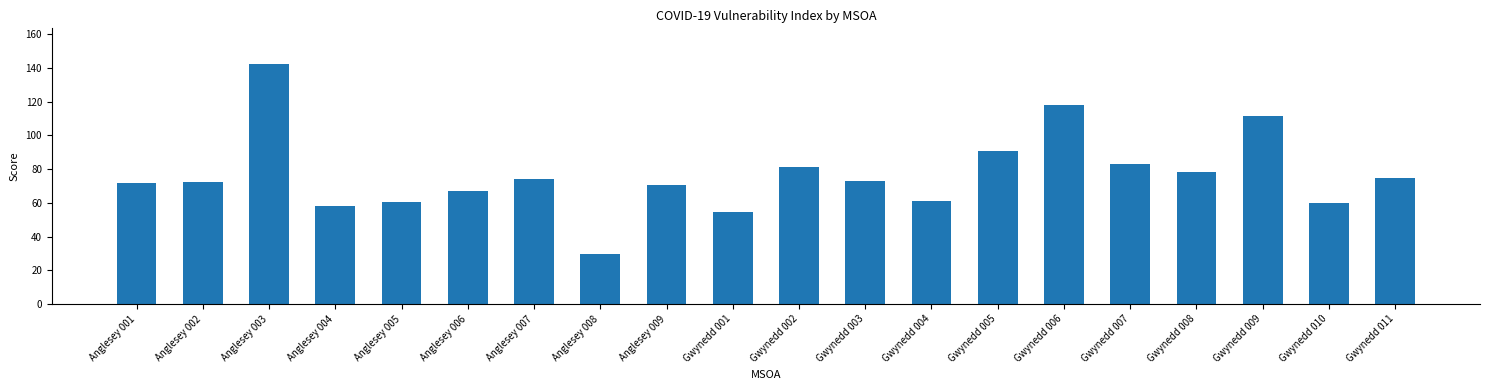

What is the ratio of the value at Gwynedd 002 to the value at Anglesey 002?

1.1